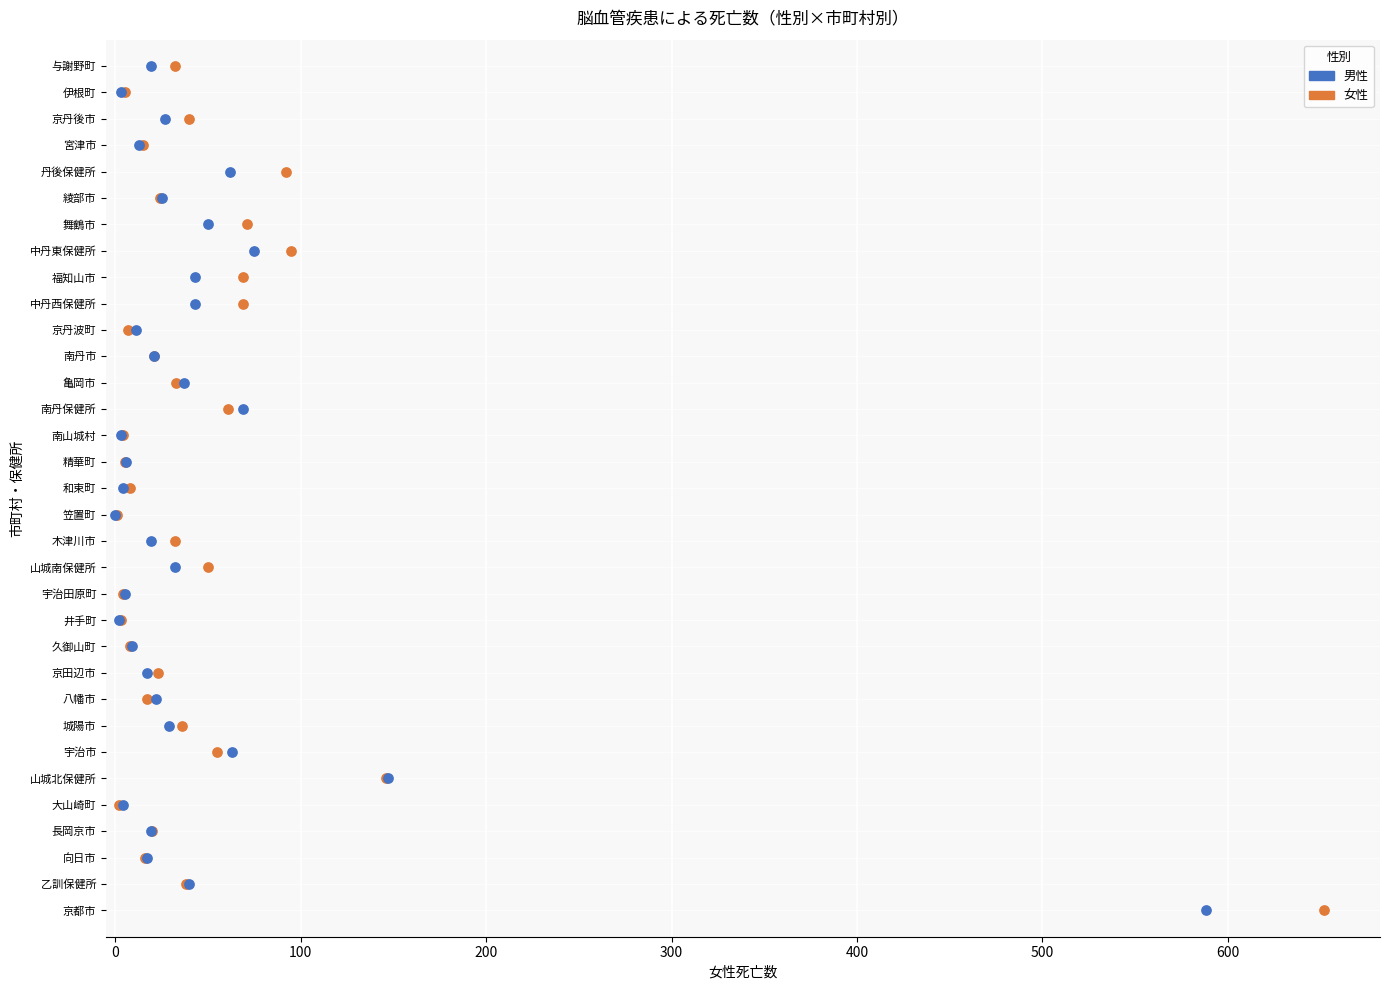

What are all the series names shown in the legend?

男性, 女性